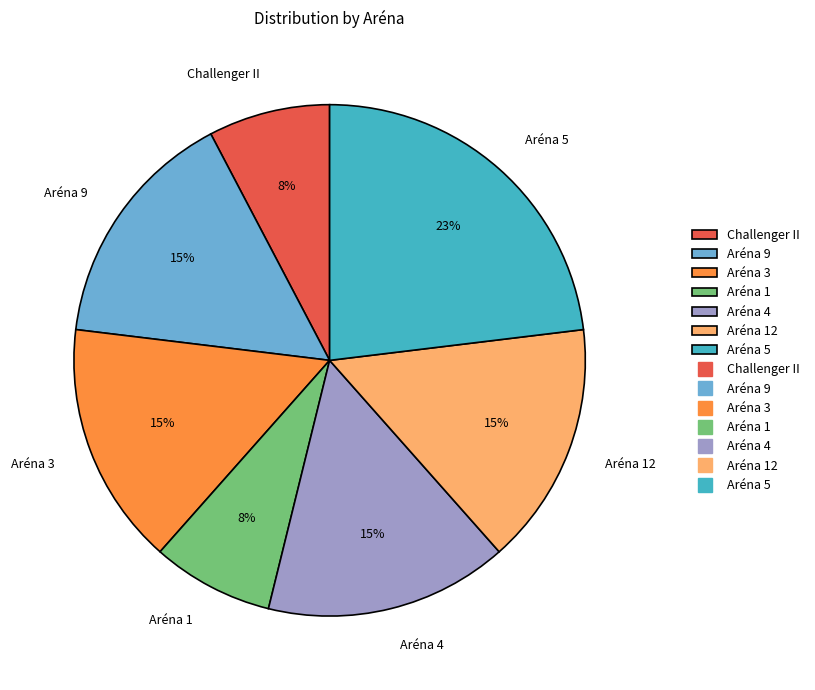

Count the number of slices in the pie.

7